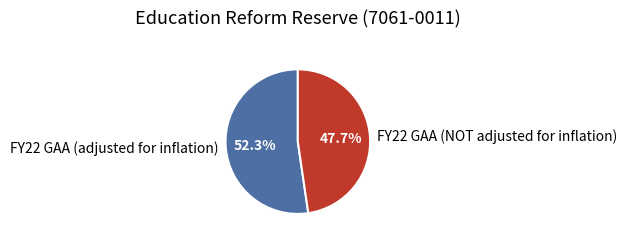

The FY22 GAA (NOT adjusted for inflation) slice represents 56% of the pie. True or false?

False